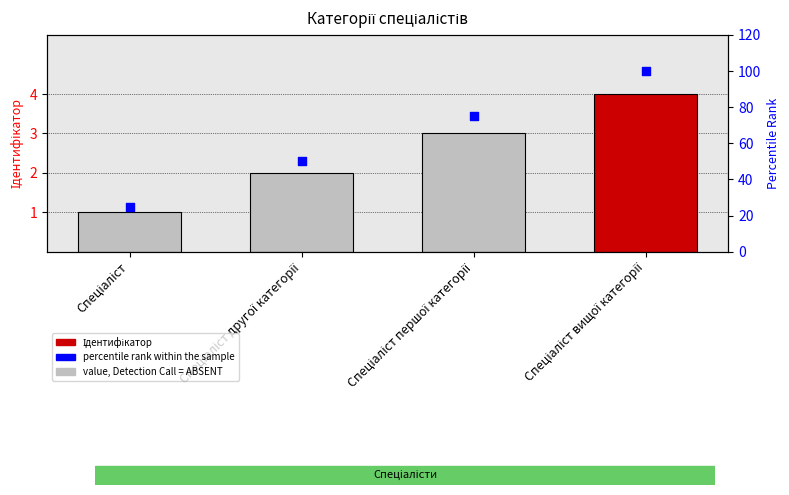

Which series contains the lowest Y value?

Ідентифікатор